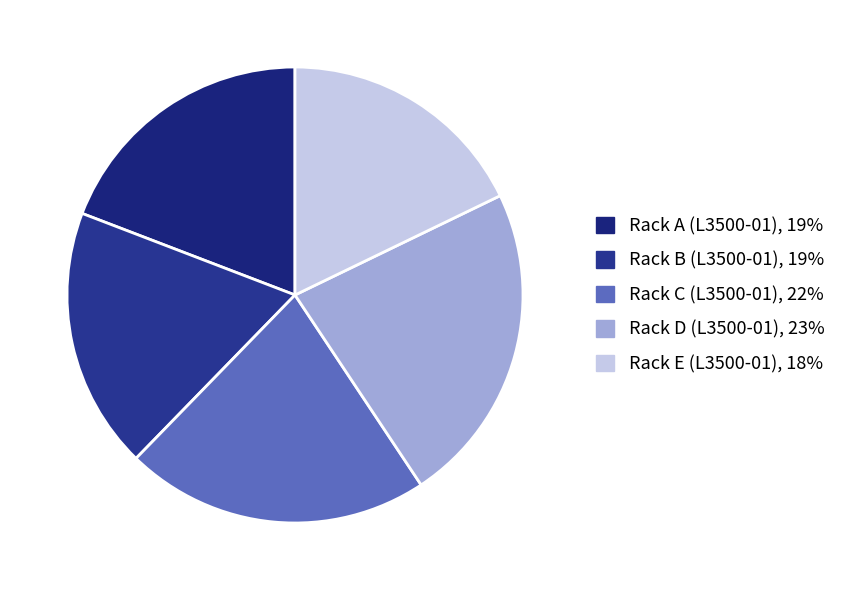

Which slice is the smallest?

Rack E (L3500-01), 18%